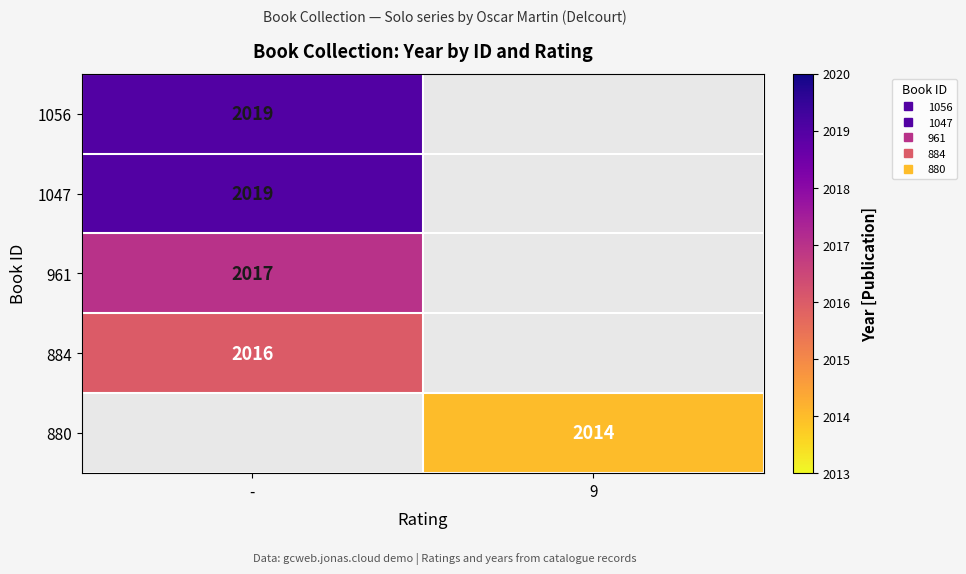

Is the value of 1056 at 9 greater than the value of 961 at 9?

No